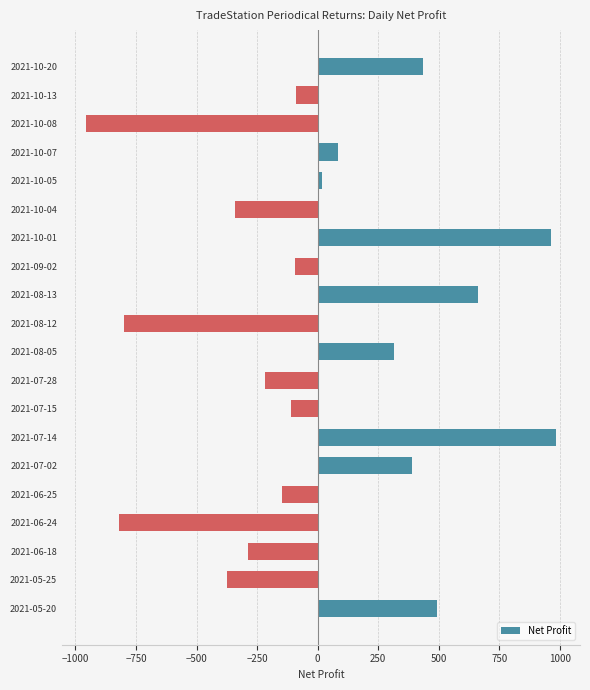

What is the value of the 15th bar from the top?

389.8